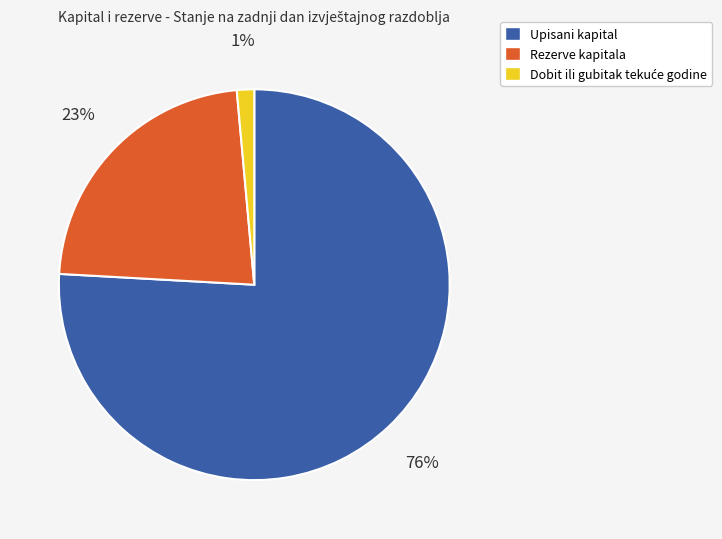

Which category accounts for the majority?

Upisani kapital